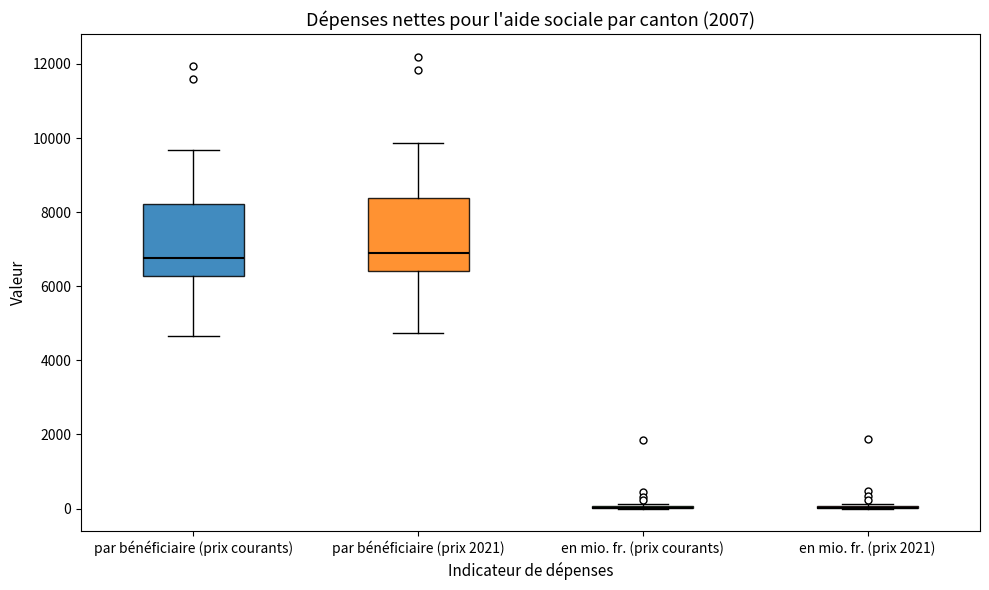

Where does the upper whisker of the box for par bénéficiaire (prix 2021) end on the y-axis? The values are not printed on the chart, so give them approximately, as read against the axis.

9800